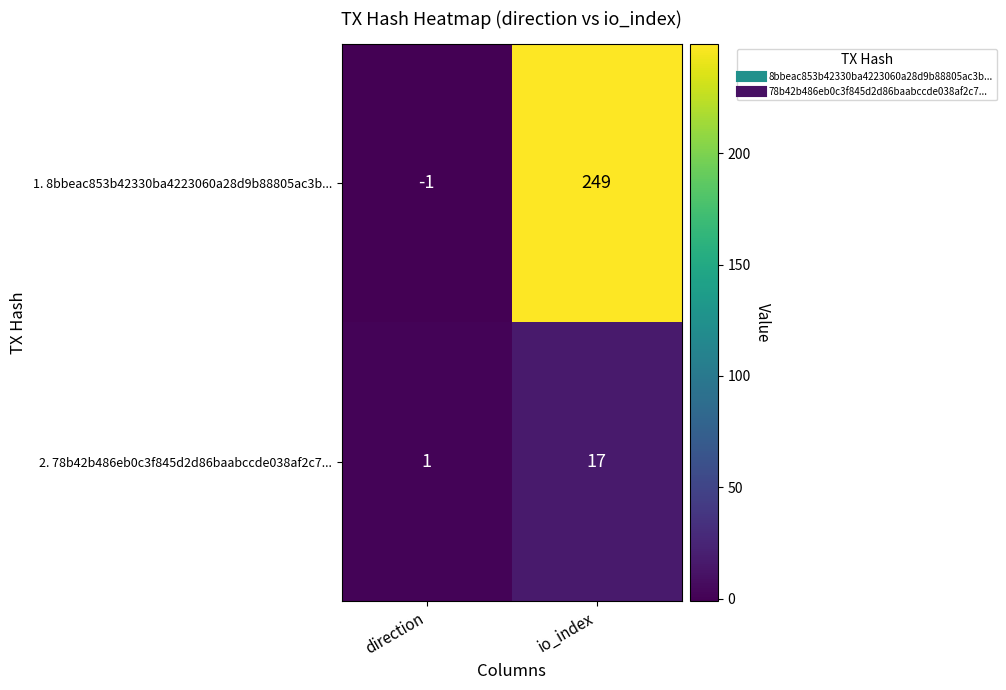

How many data points does each series have?

2